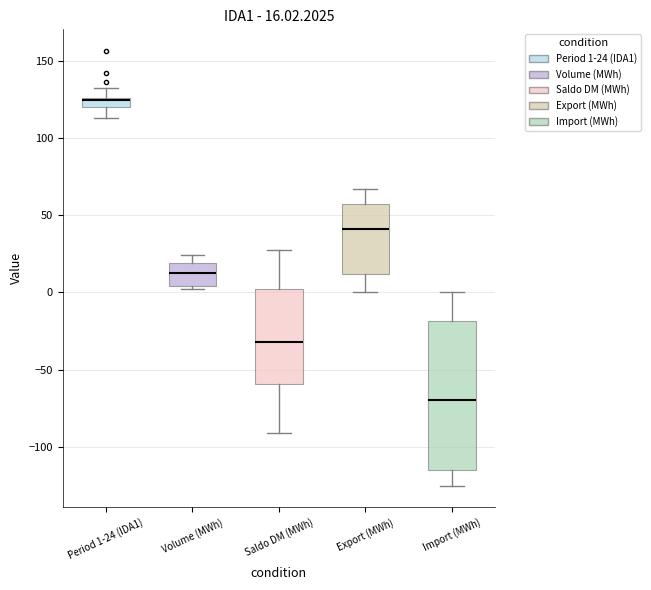

Which box is the tallest, from its lower edge to its upper edge?

Import (MWh)